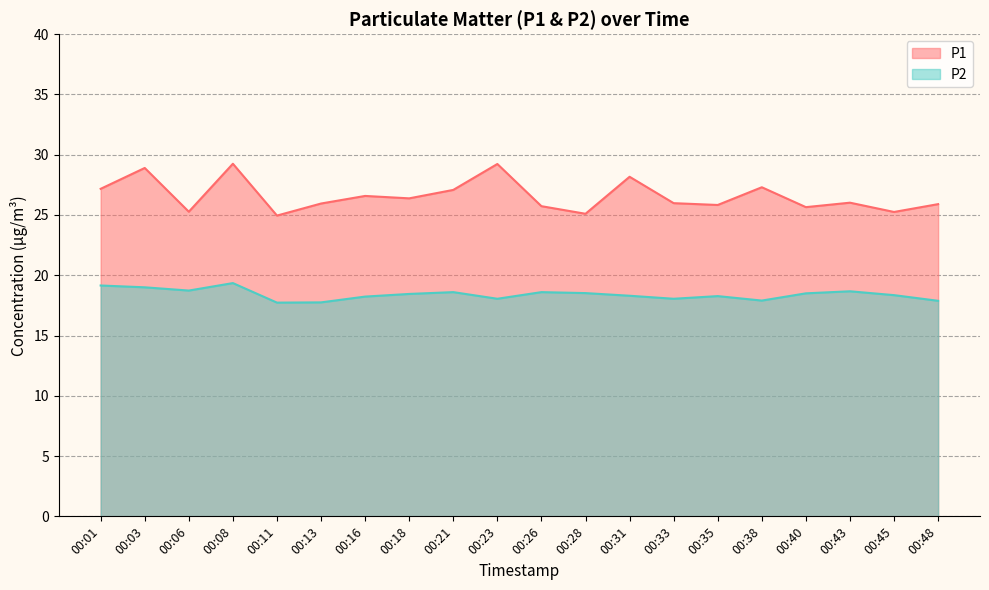

What is the difference between the second highest and second lowest values in the P2 series?

1.4